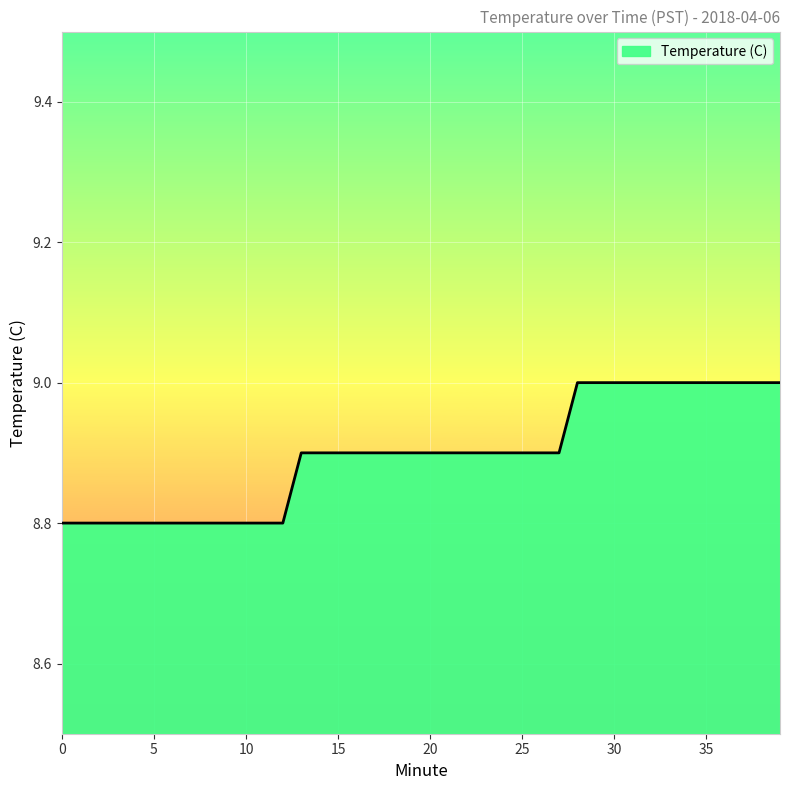

What is the smallest value displayed?

8.8